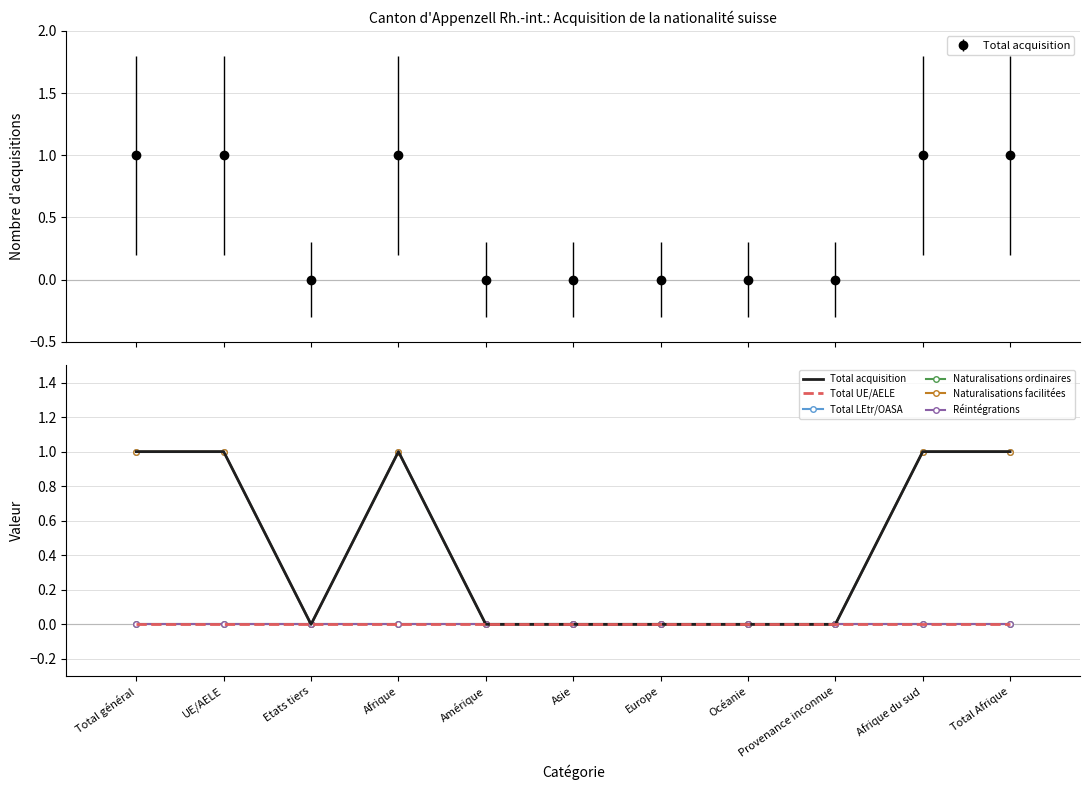

Which series has the largest range (max minus min)?

Total acquisition